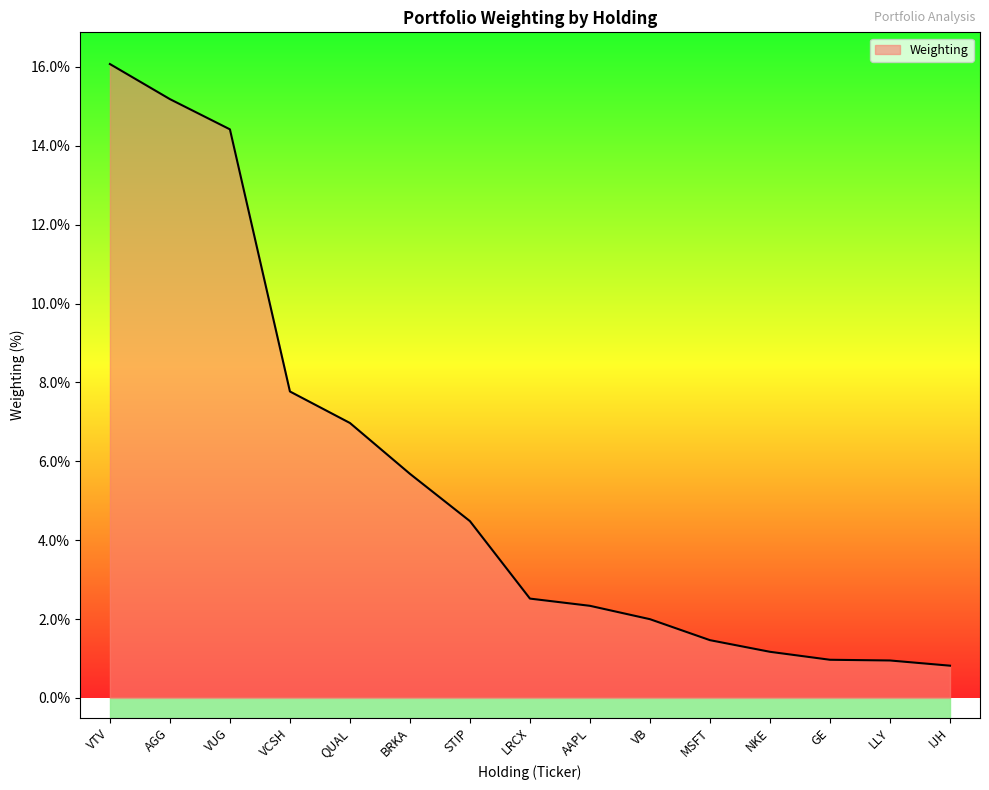

True or false: the data has more than 1 interior local peaks.

False